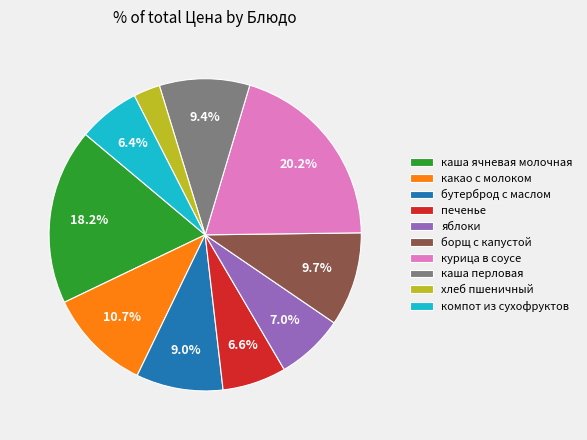

To the nearest percent, what is the difference between the largest and smallest slice percentages?

17%